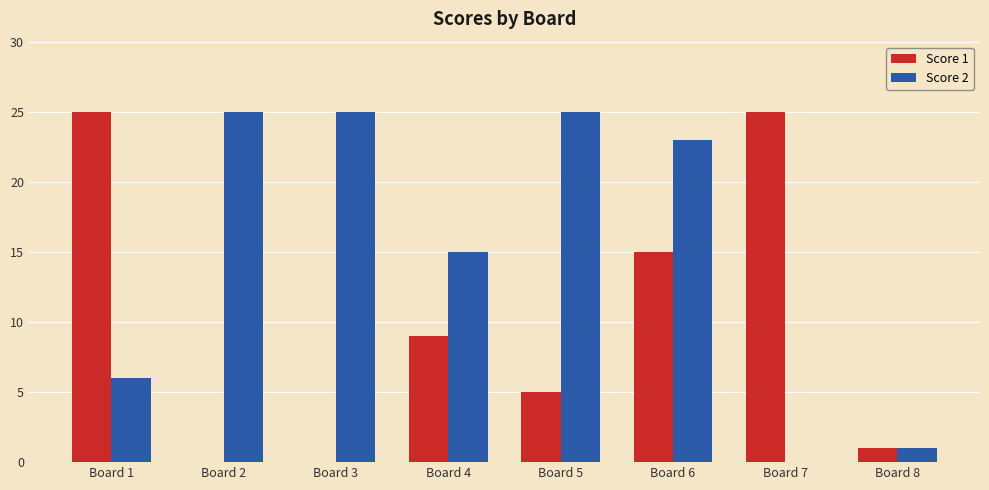

Which series has the largest total across all categories?

Score 2